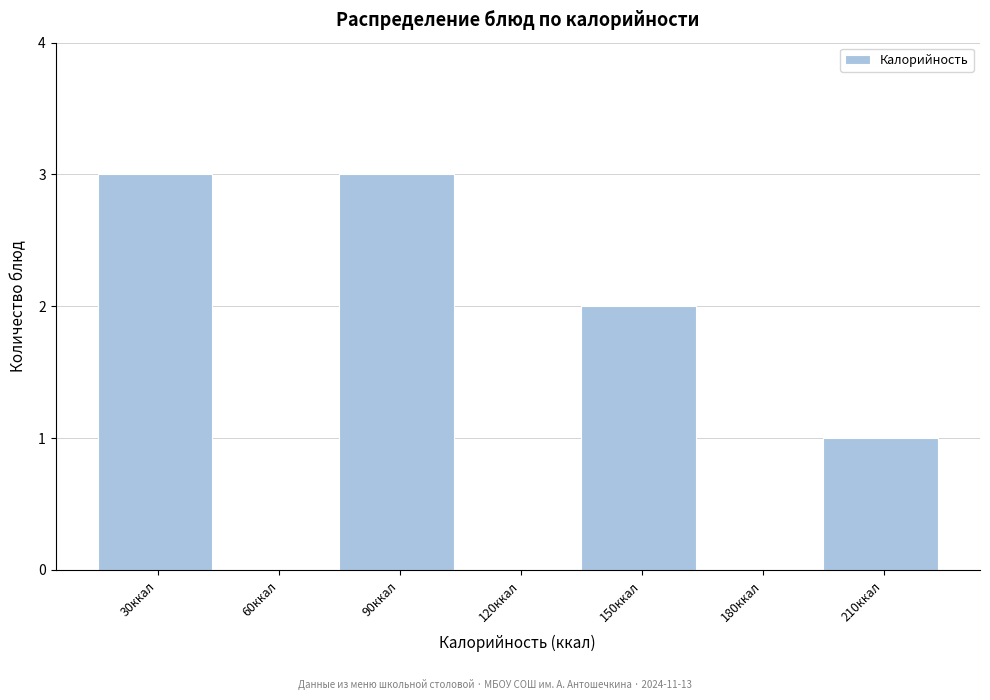

Reading left to right, list all the values displayed in this chart.

30ккал=3	60ккал=0	90ккал=3	120ккал=0	150ккал=2	180ккал=0	210ккал=1